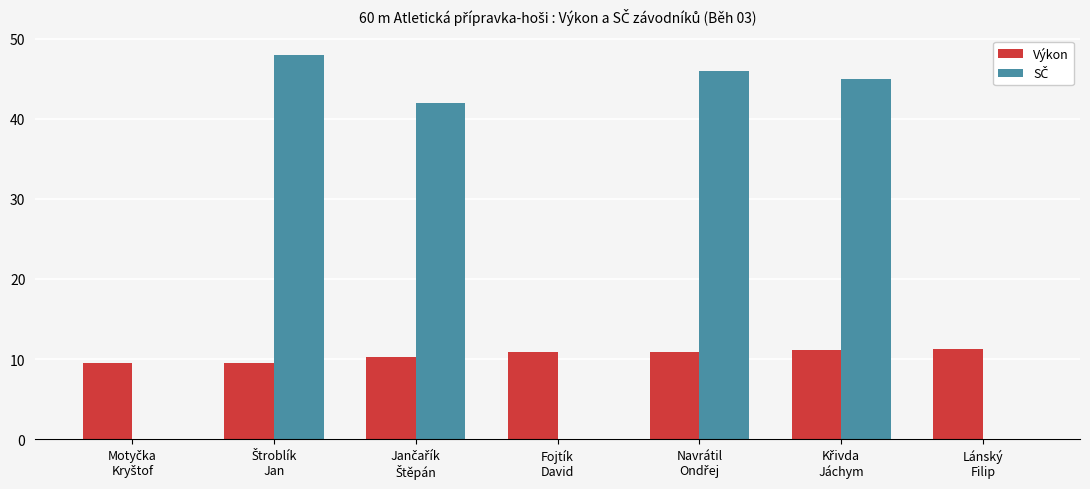

How many distinct data groups are displayed?

2